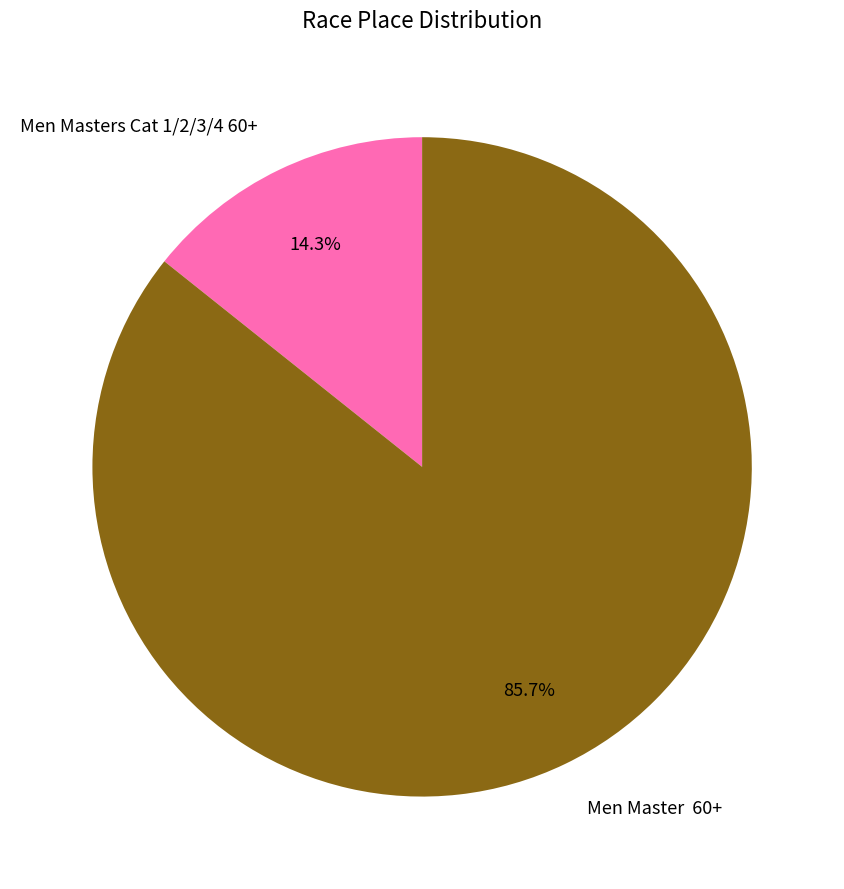

To the nearest percent, what is the difference between the largest and smallest slice percentages?

71%